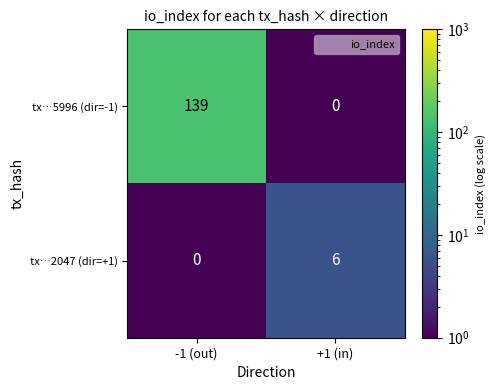

Count the number of categories in the chart.

2